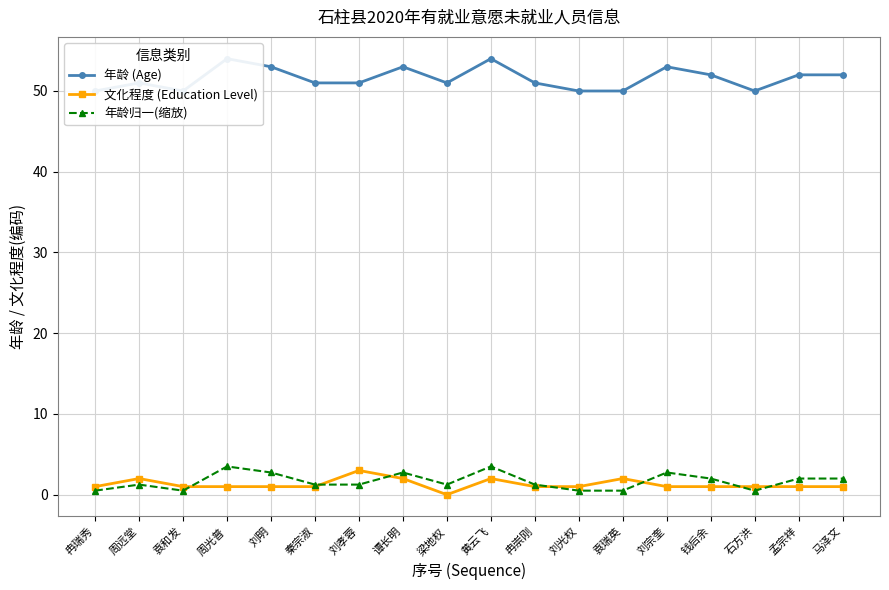

Which series changed the most between 周光普 and 马泽文?

年龄 (Age)